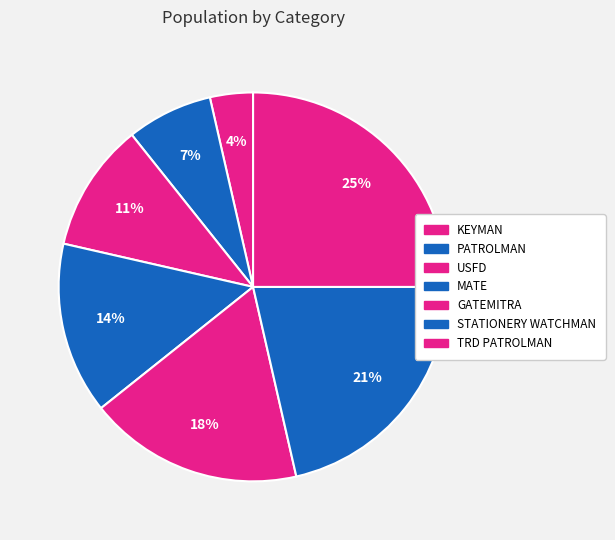

To the nearest percent, what is the combined percentage of PATROLMAN and GATEMITRA?

25%